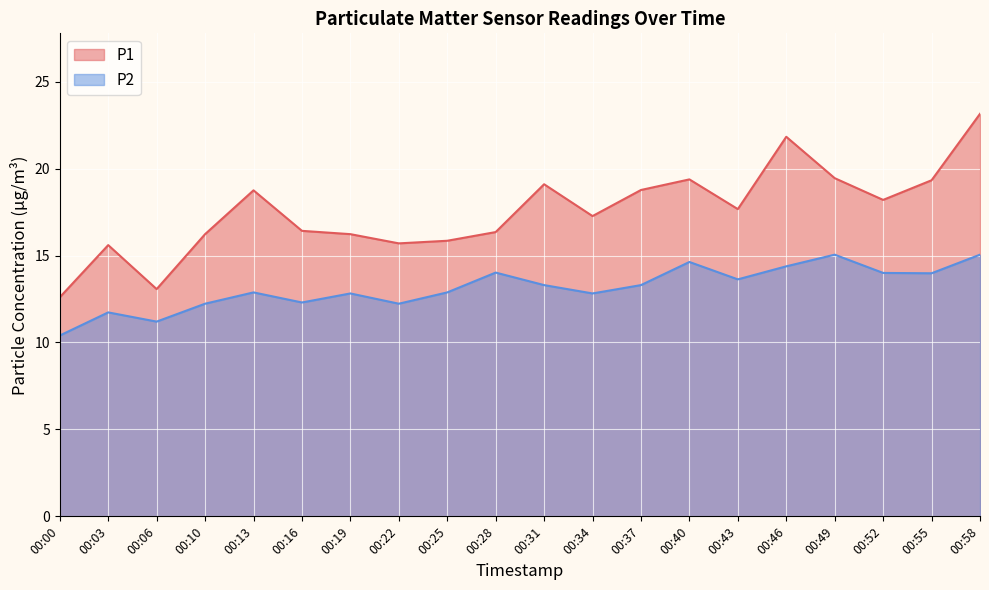

At which category is the sum across all series the highest?

00:58